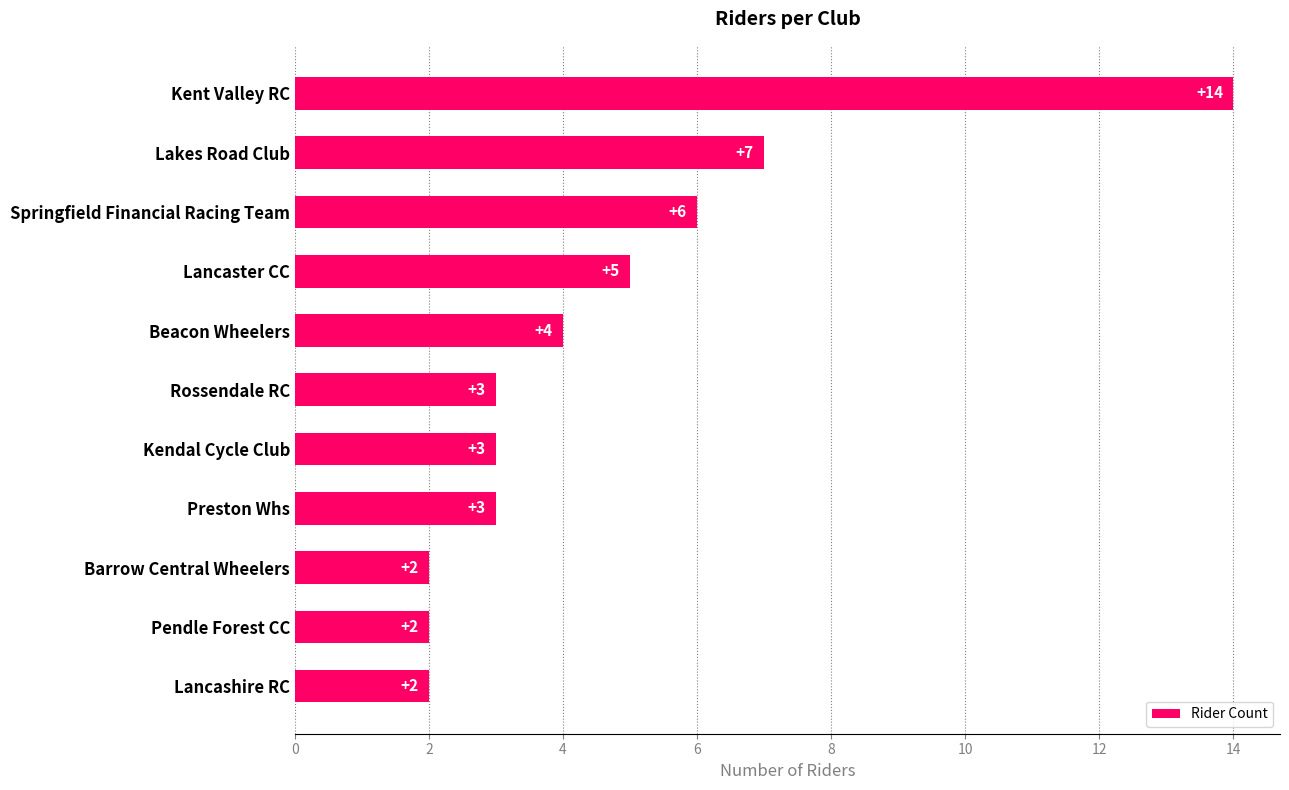

What value does the data have at Rossendale RC, to the nearest 5?

5